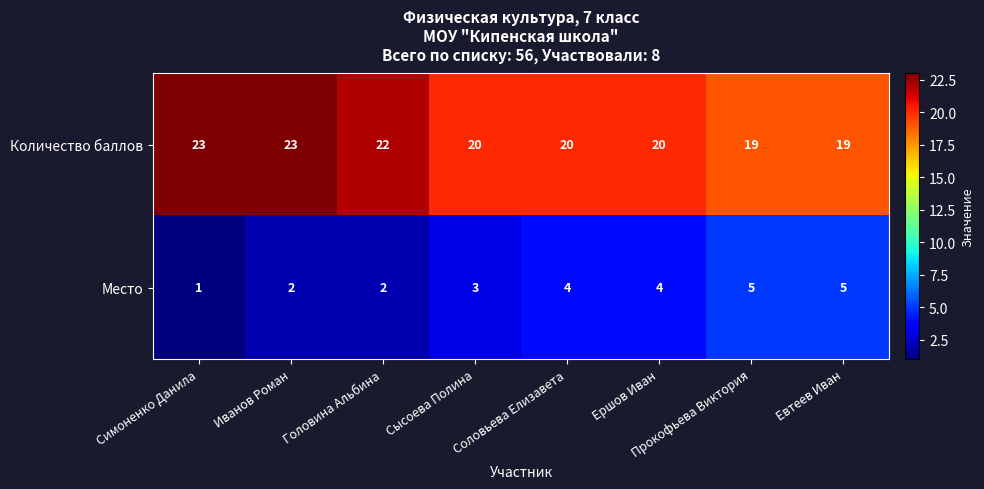

True or false: Место has a value of 2 at Иванов Роман.

True